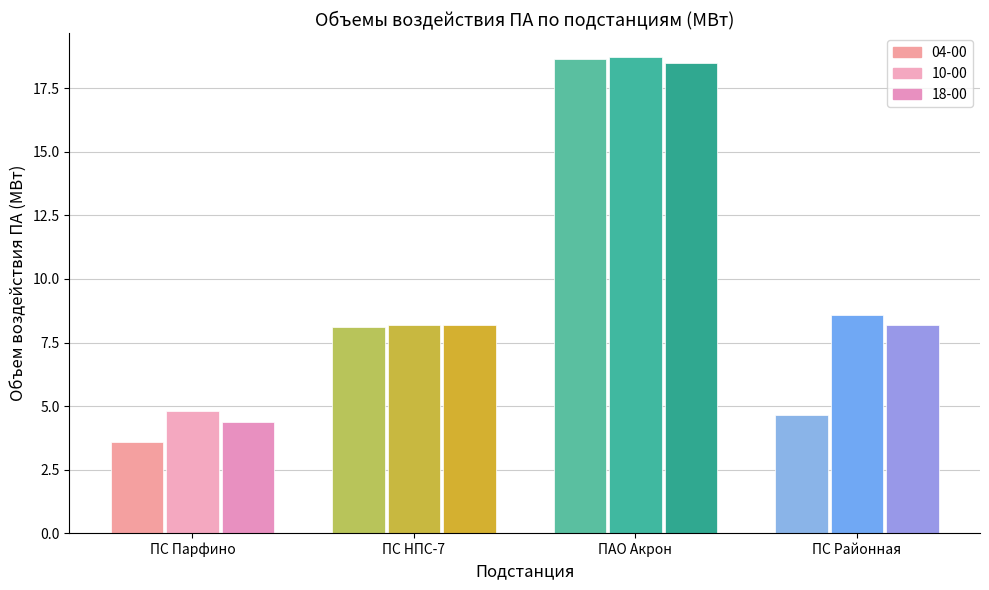

At how many categories does at least one series exceed 4?

4